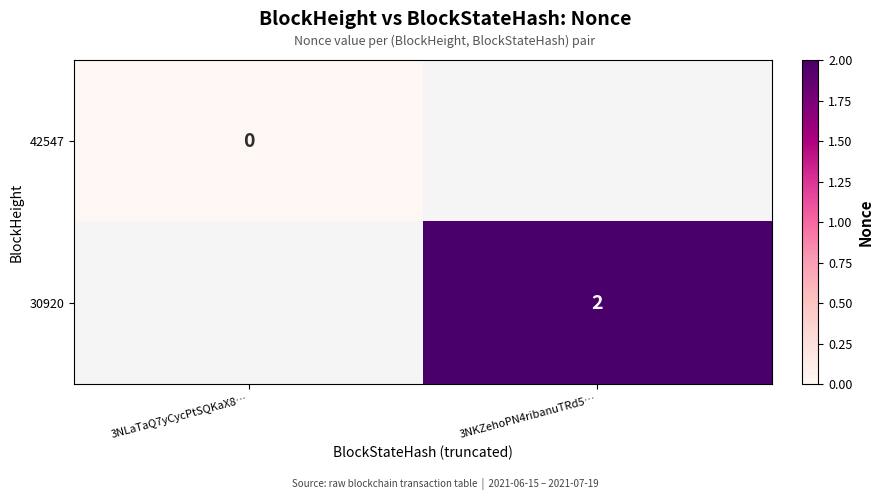

At which category does the chart reach its minimum across all series?

3NLaTaQ7yCycPtSQKaX8…